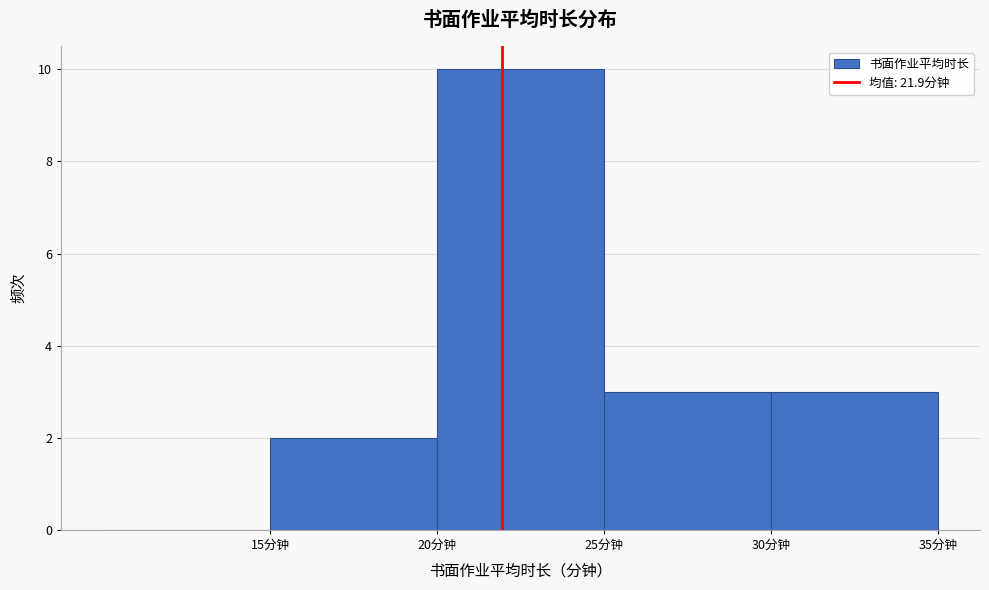

Reading left to right, transcribe this chart: for each bar, give the range it covers on the x-axis and its height. The values are not printed on the chart, so give them approximately, as read against the axis.

10 to 15: 0
15 to 20: 2
20 to 25: 10
25 to 30: 3
30 to 35: 3